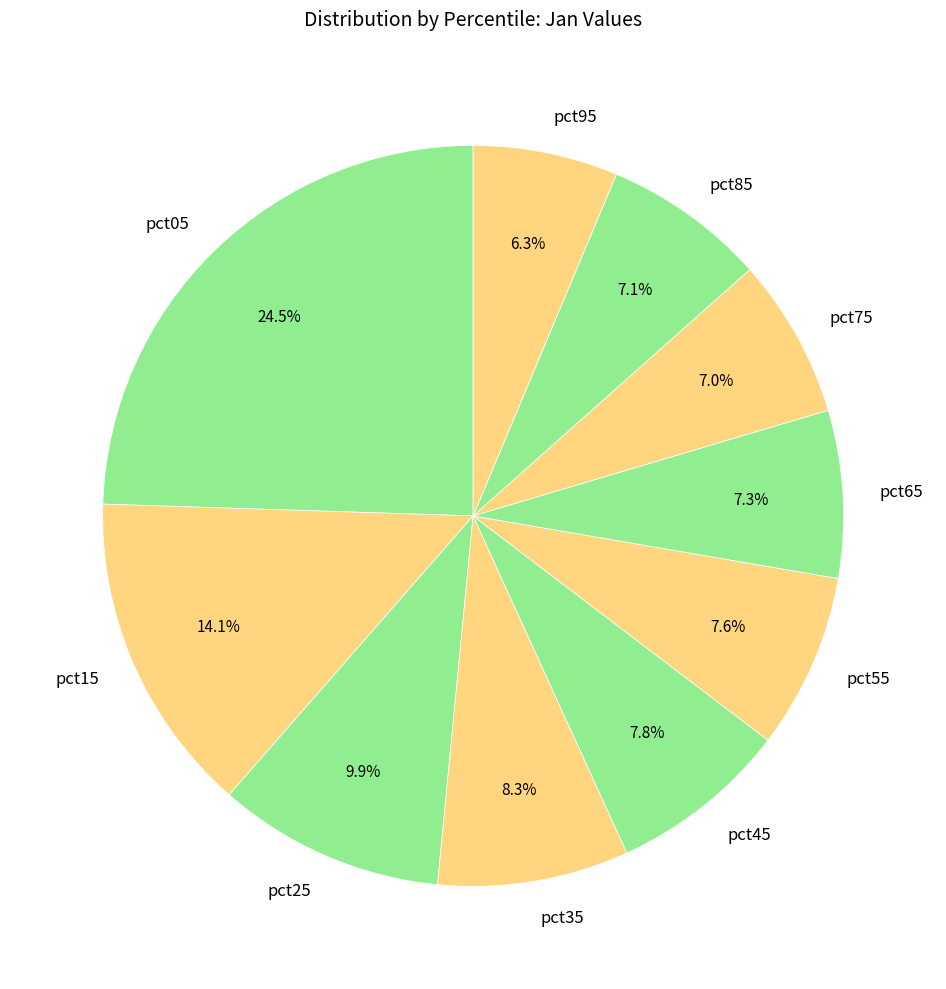

Is the sum of pct95 and pct75 greater than half?

No